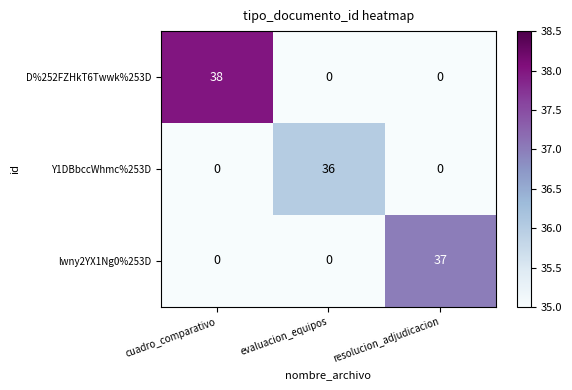

Rank the series by their average value, from highest to lowest.

D%252FZHkT6Twwk%253D, lwny2YX1Ng0%253D, Y1DBbccWhmc%253D